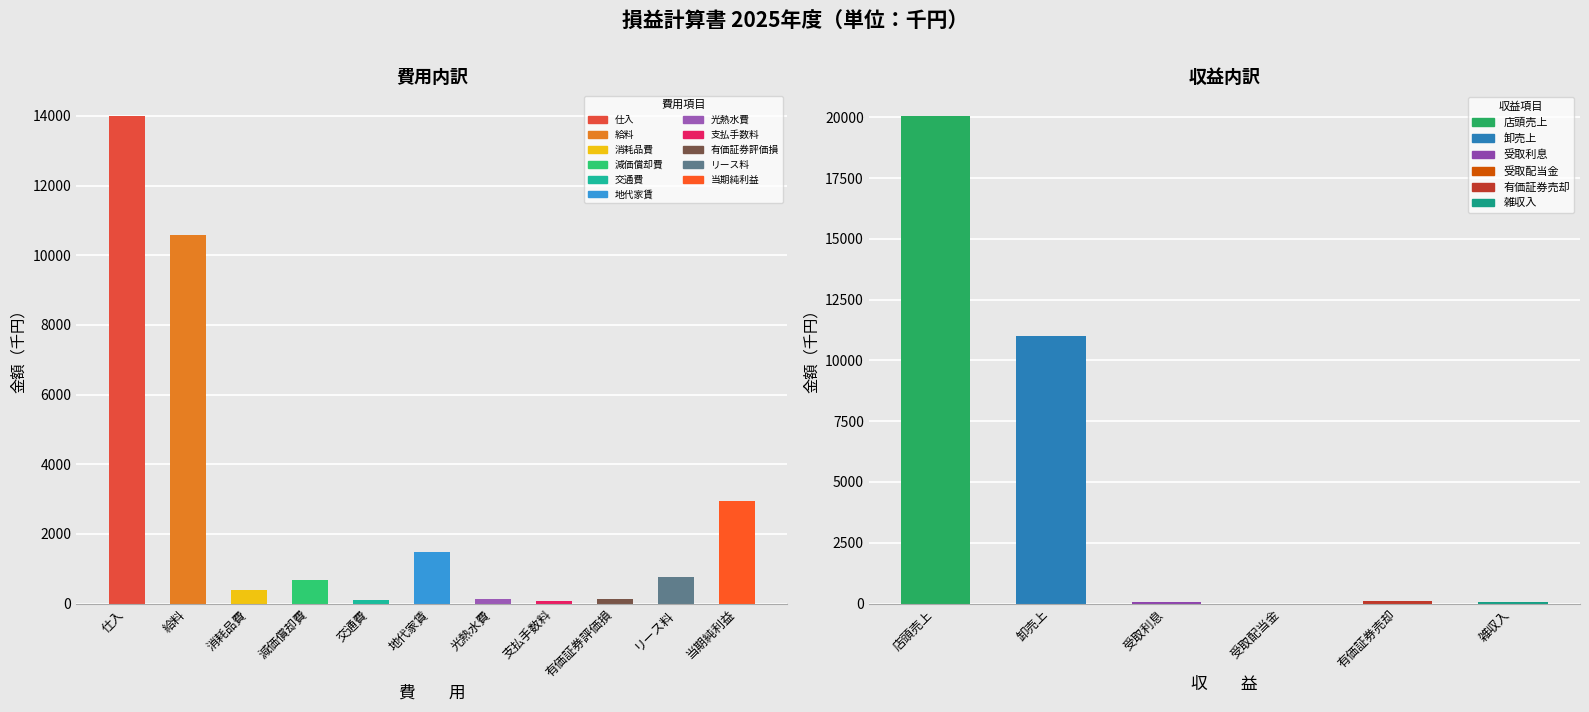

What is the sum of the values at 地代家賃 and 有価証券評価損?

1595